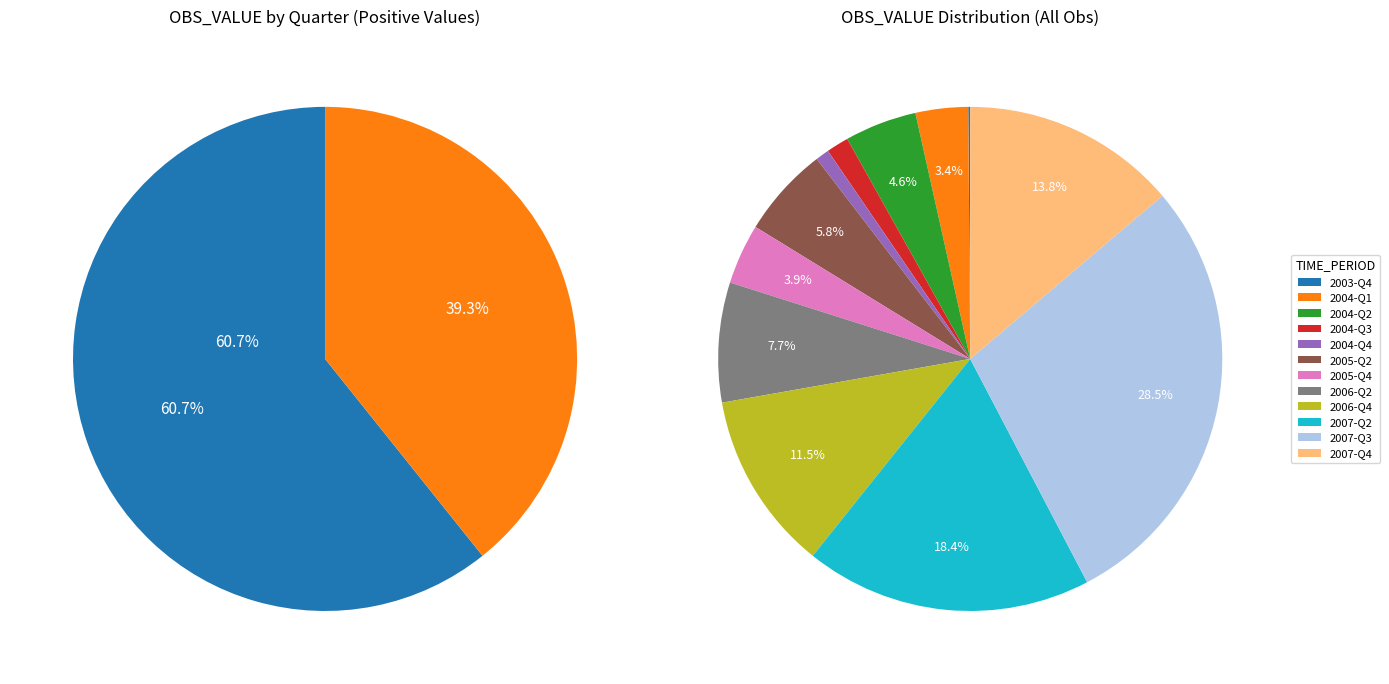

What is the largest slice in the pie chart?

2007-Q3